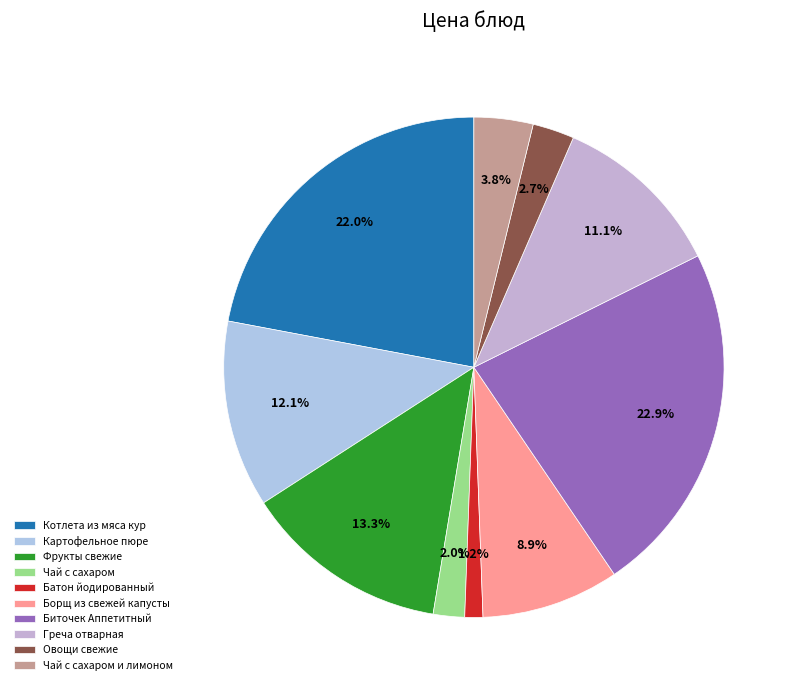

Which has a higher value, Греча отварная or Биточек Аппетитный?

Биточек Аппетитный